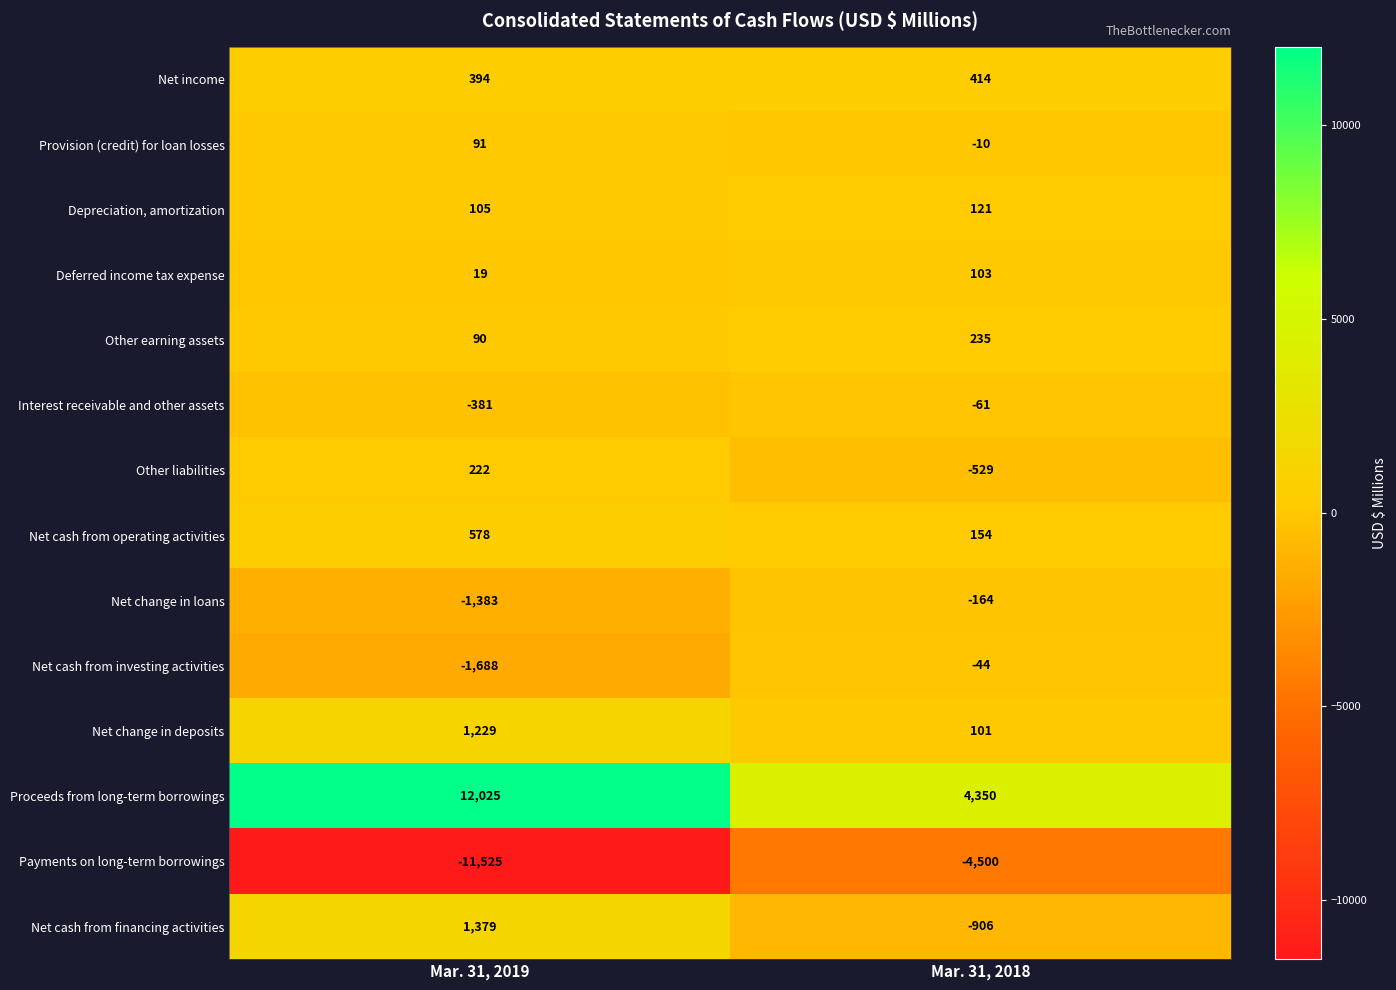

List the series in order of their peak value, lowest first.

Payments on long-term borrowings, Net change in loans, Interest receivable and other assets, Net cash from investing activities, Provision (credit) for loan losses, Deferred income tax expense, Depreciation, amortization, Other liabilities, Other earning assets, Net income, Net cash from operating activities, Net change in deposits, Net cash from financing activities, Proceeds from long-term borrowings